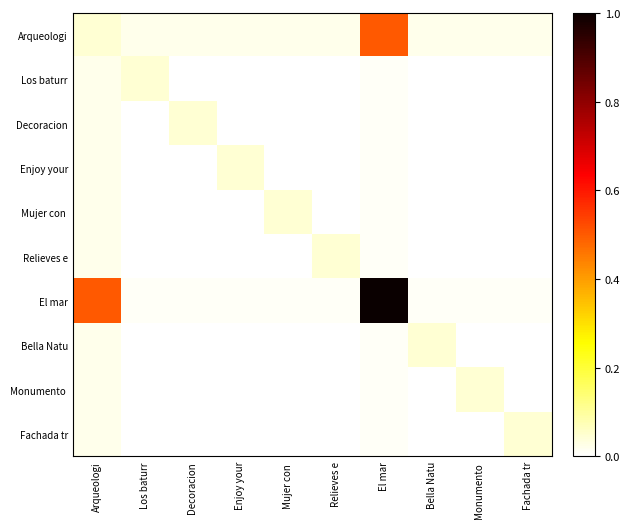

Which series has the widest spread of values?

El mar